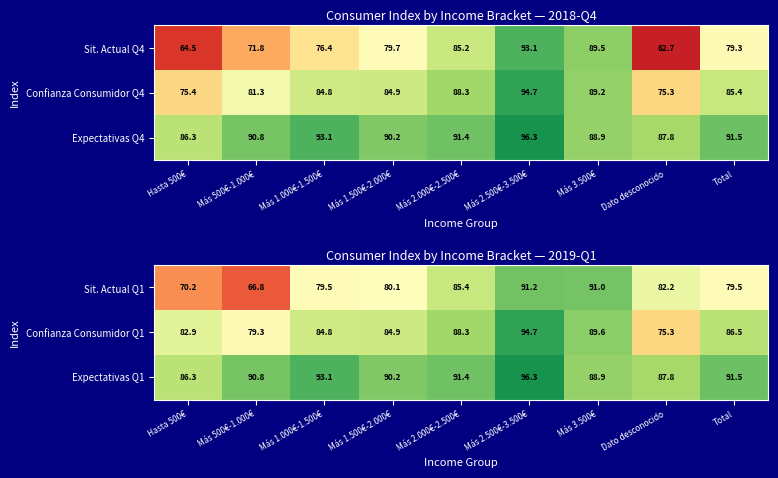

What is the difference between the highest and lowest values at Más 500€-1.000€?

24.0